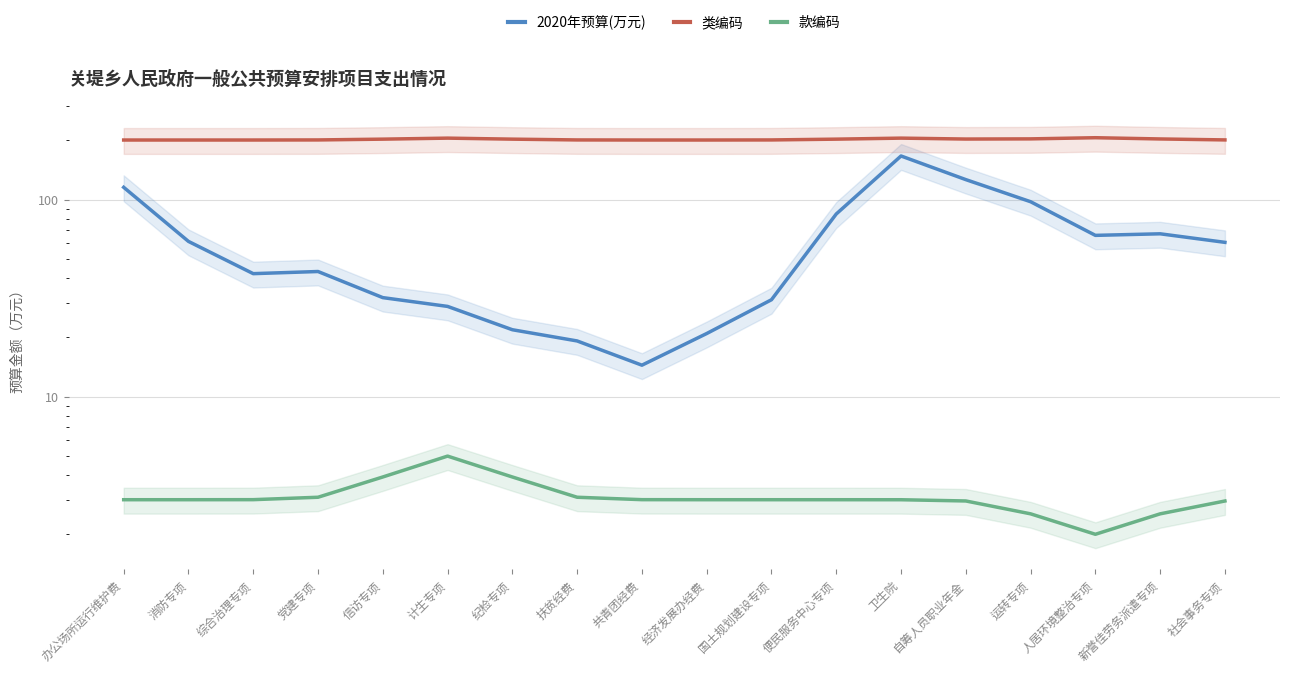

What is the sum of the 款编码 values at 消防专项 and 办公场所运行维护费?

6.0